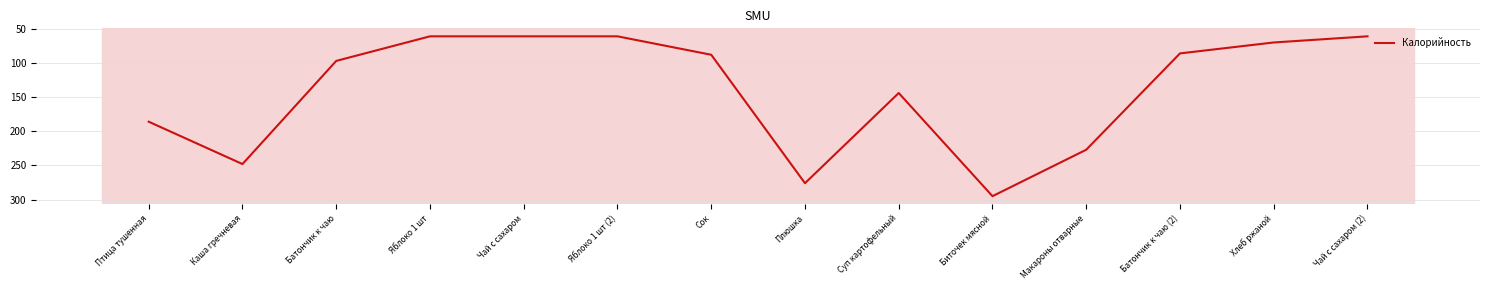

What is the difference between the second highest and minimum values?

215